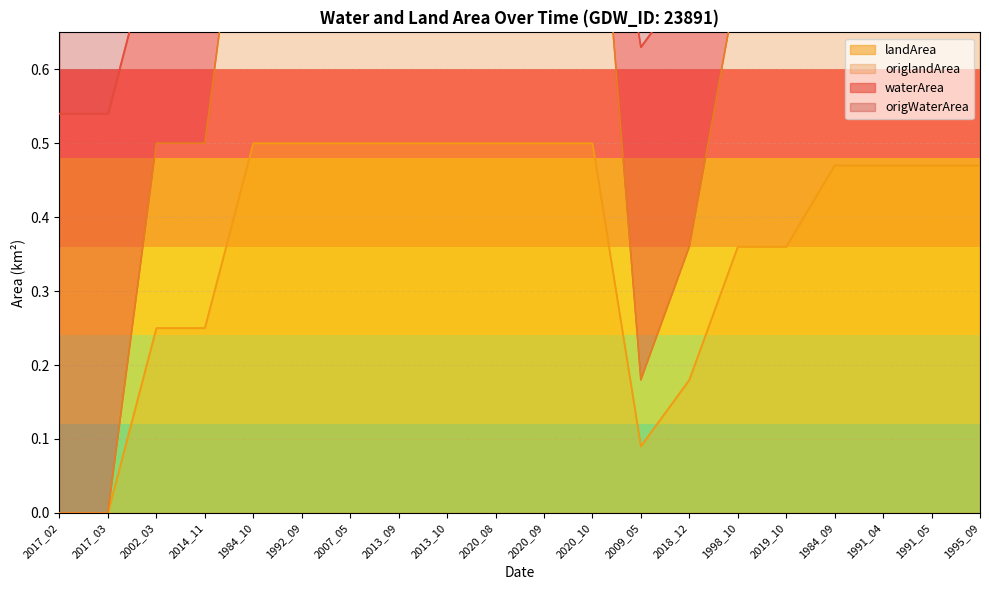

List the labels in order of waterArea value, smallest first.

2017_02, 2017_03, 2009_05, 2018_12, 2002_03, 2014_11, 1998_10, 2019_10, 1984_09, 1991_04, 1991_05, 1995_09, 1984_10, 1992_09, 2007_05, 2013_09, 2013_10, 2020_08, 2020_09, 2020_10